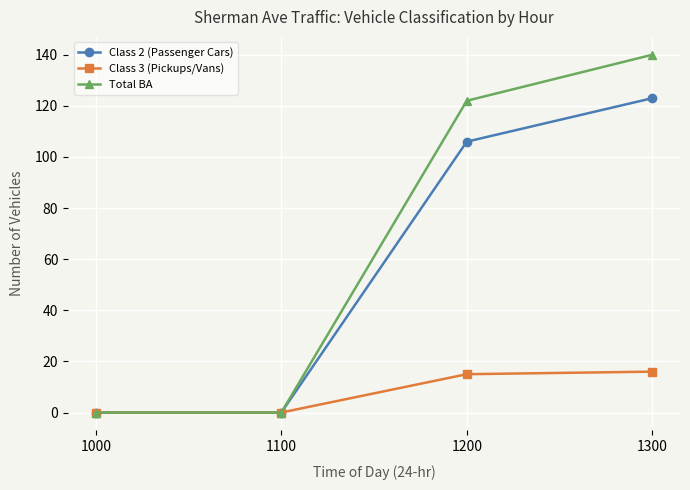

Reading left to right, list all the values displayed in this chart.

Class 2 (Passenger Cars): 1000=0	1100=0	1200=106	1300=123
Class 3 (Pickups/Vans): 1000=0	1100=0	1200=15	1300=16
Total BA: 1000=0	1100=0	1200=122	1300=140